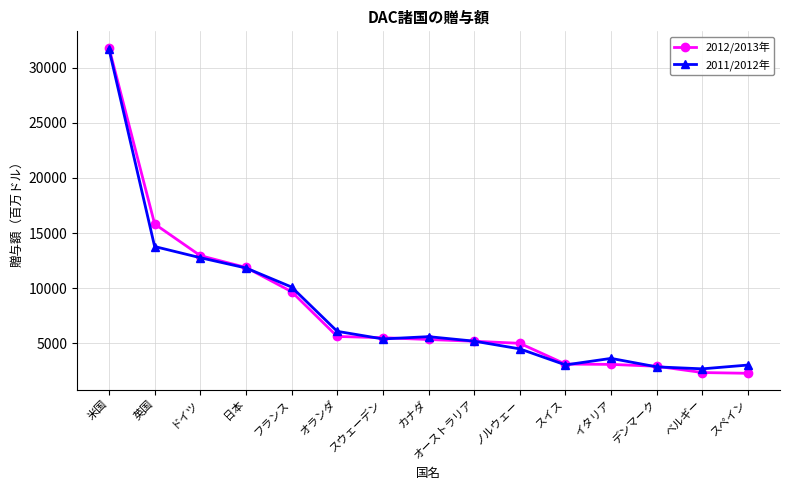

Count the number of categories in the chart.

15